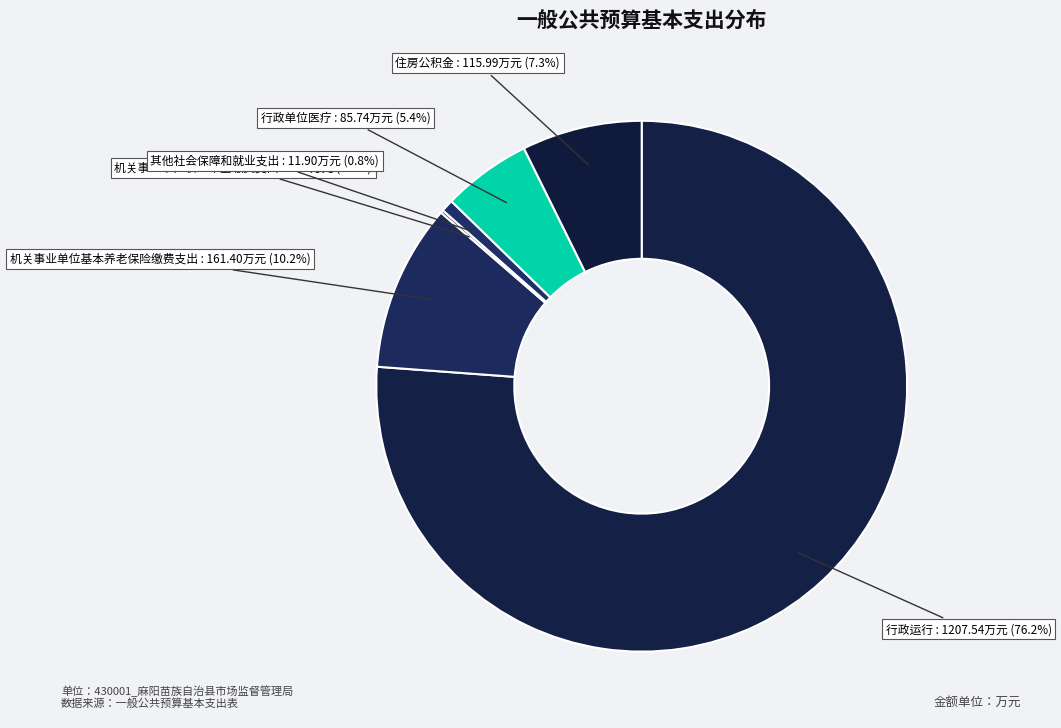

Between 行政单位医疗 and 住房公积金, which is larger?

住房公积金